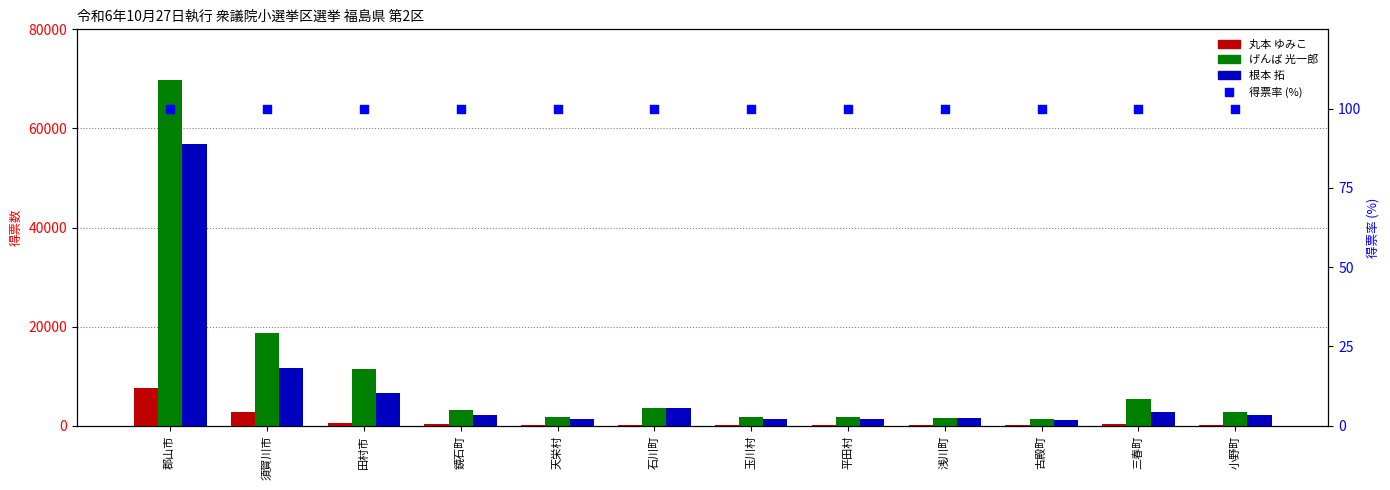

What is the total value across all series at 須賀川市?

33429